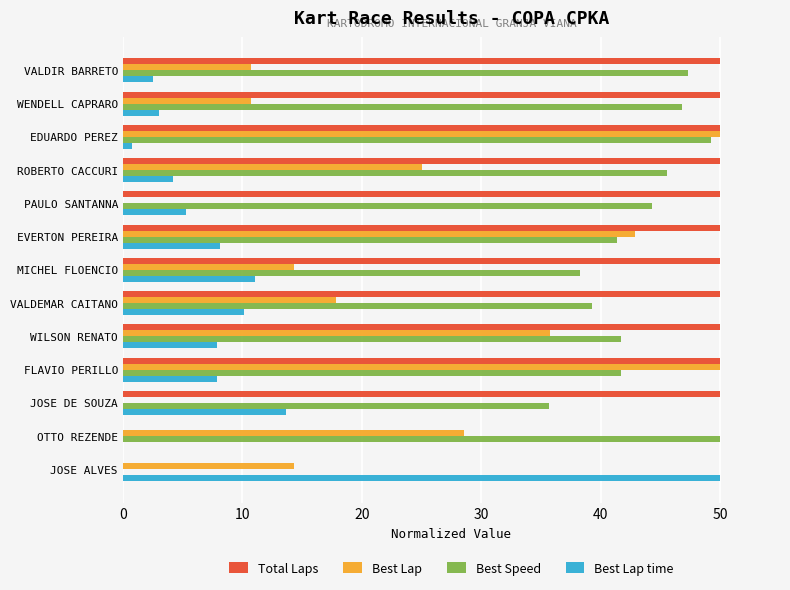

What is the sum of all Total Laps values?

550.0